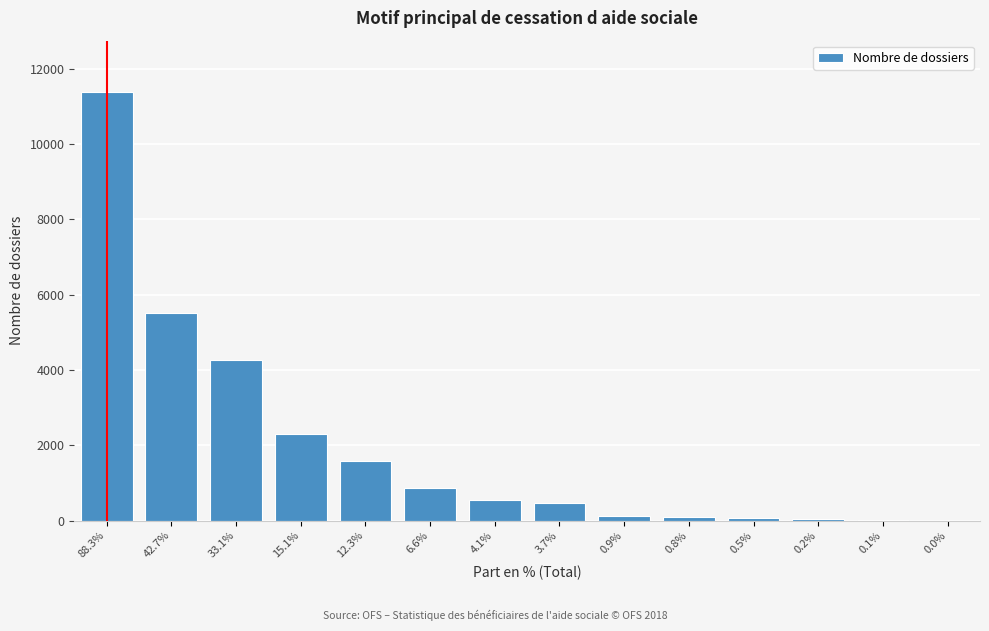

What is the sum of all values?

27189